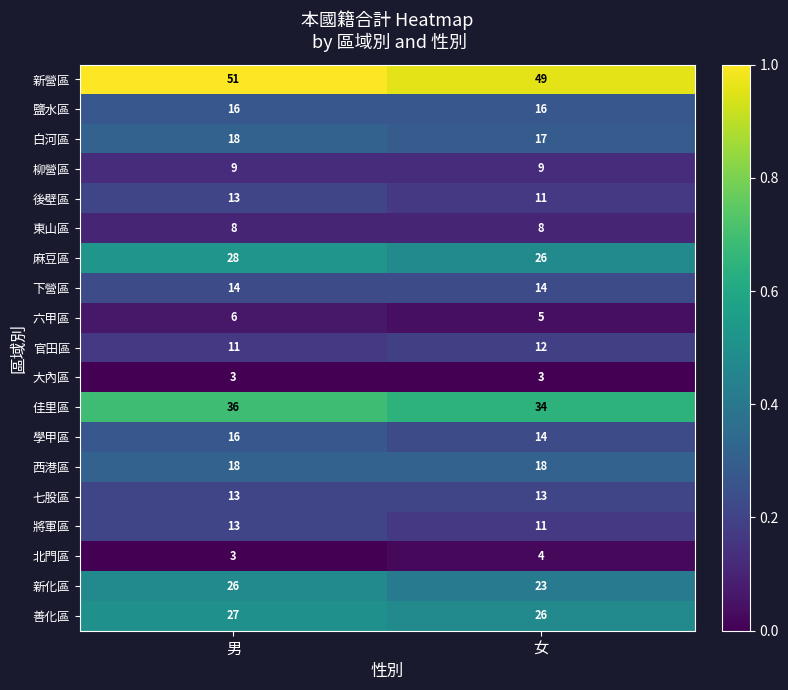

The 官田區 series shows 11 at 男. True or false?

True